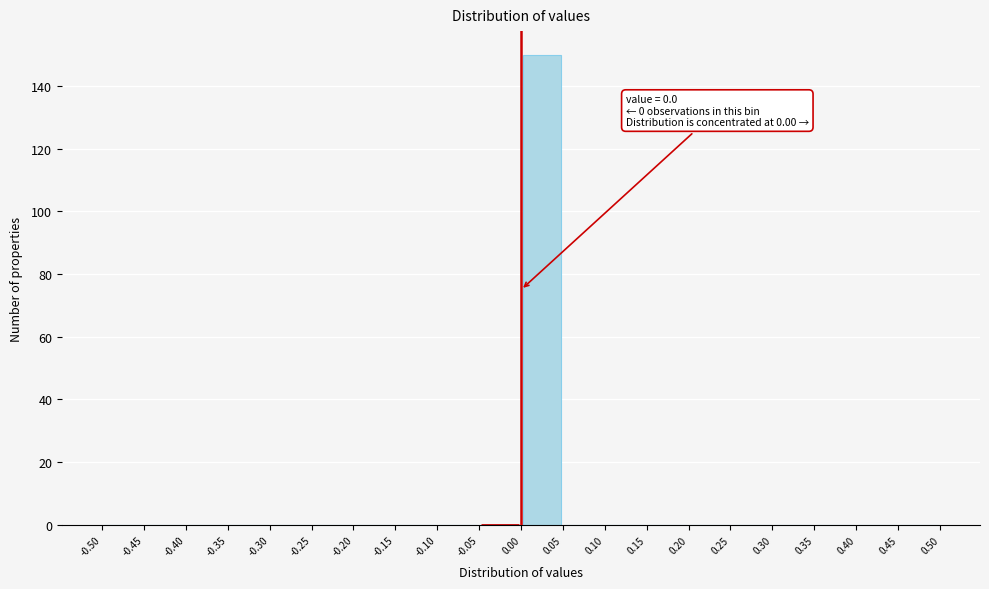

Which range on the x-axis has the tallest bar?

0.00 to 0.05